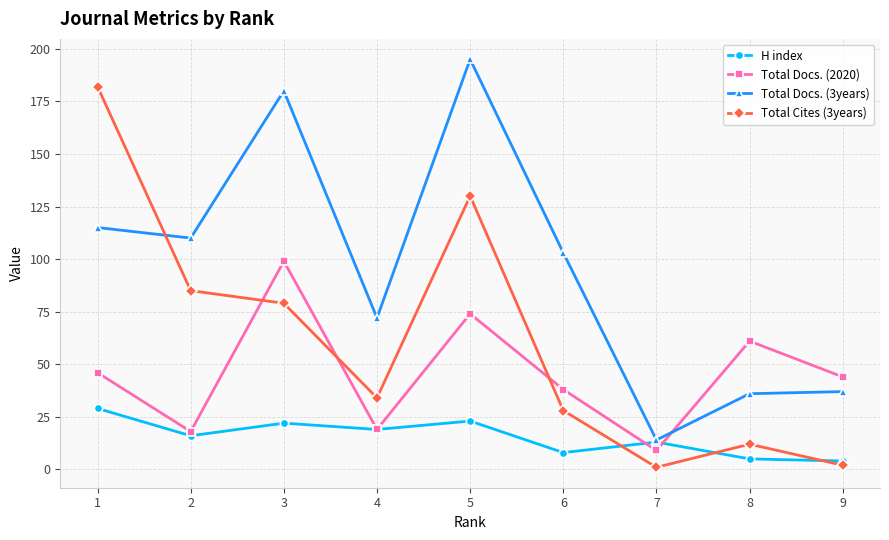

What is the difference between the second highest and minimum values in the Total Cites (3years) series?

129